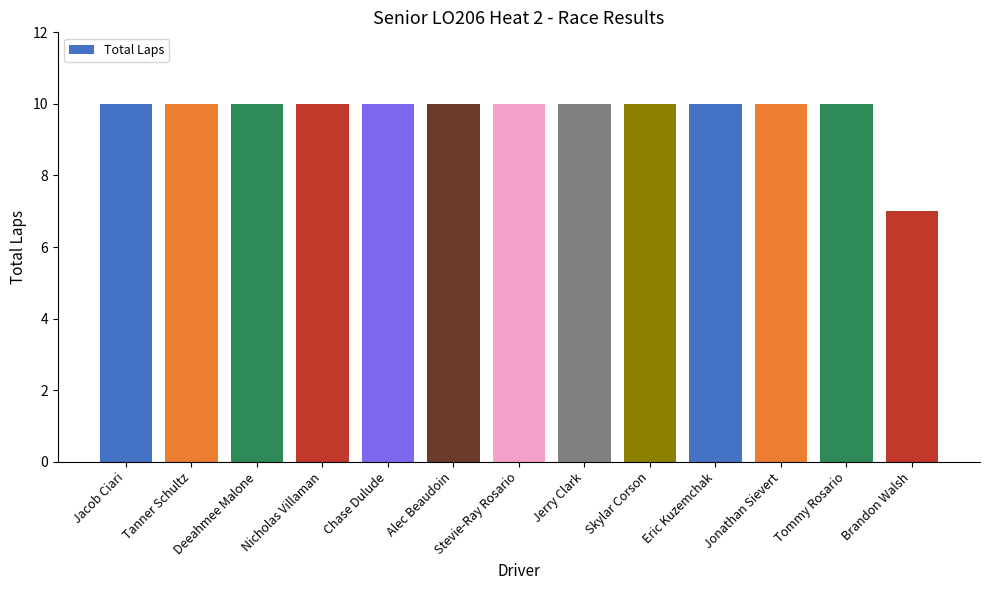

Is it true that the value at Alec Beaudoin is 10?

True